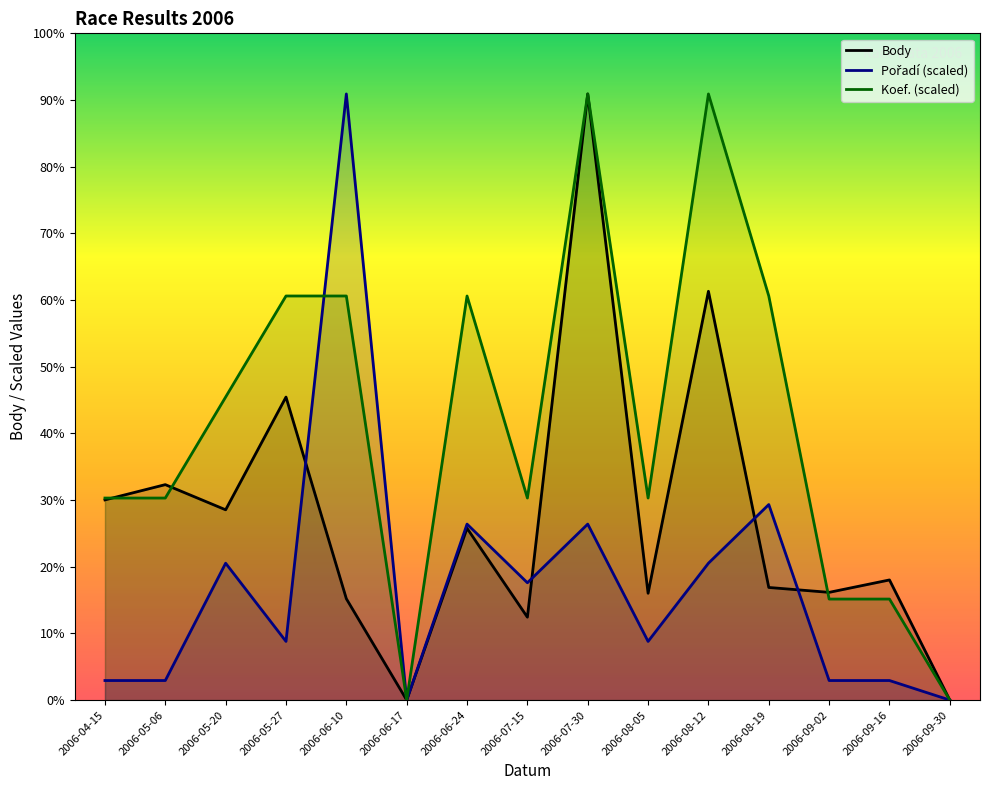

Rank the categories by Body value from lowest to highest.

2006-06-17, 2006-09-30, 2006-07-15, 2006-06-10, 2006-08-05, 2006-09-02, 2006-08-19, 2006-09-16, 2006-06-24, 2006-05-20, 2006-04-15, 2006-05-06, 2006-05-27, 2006-08-12, 2006-07-30